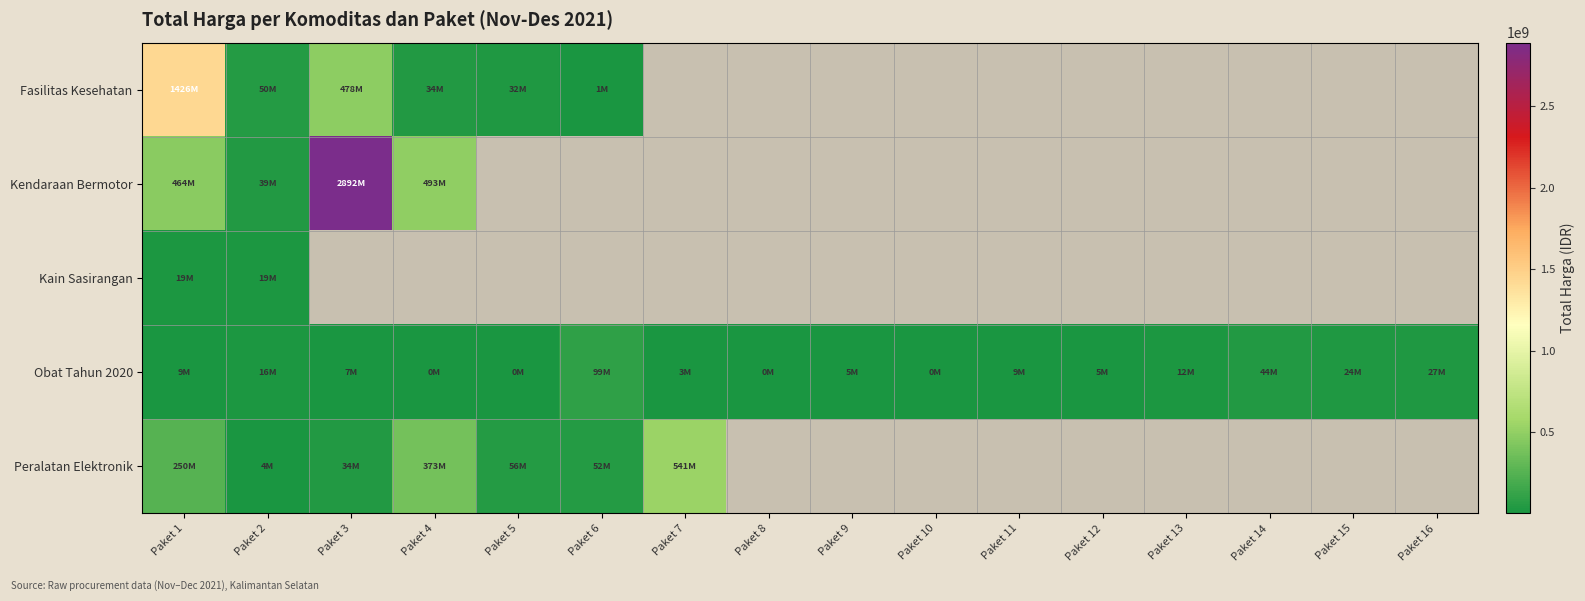

Rank the series by their maximum value, from lowest to highest.

Kain Sasirangan, Obat Tahun 2020, Peralatan Elektronik, Fasilitas Kesehatan, Kendaraan Bermotor